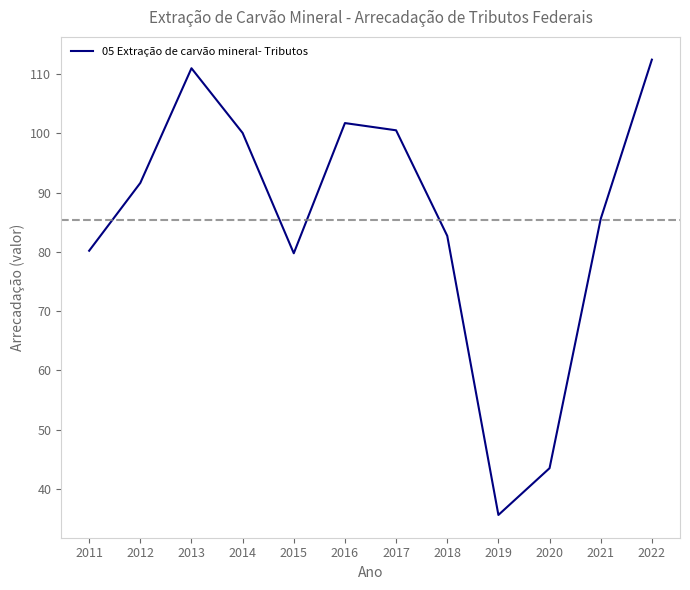

At which label is the value closest to 74?

2015